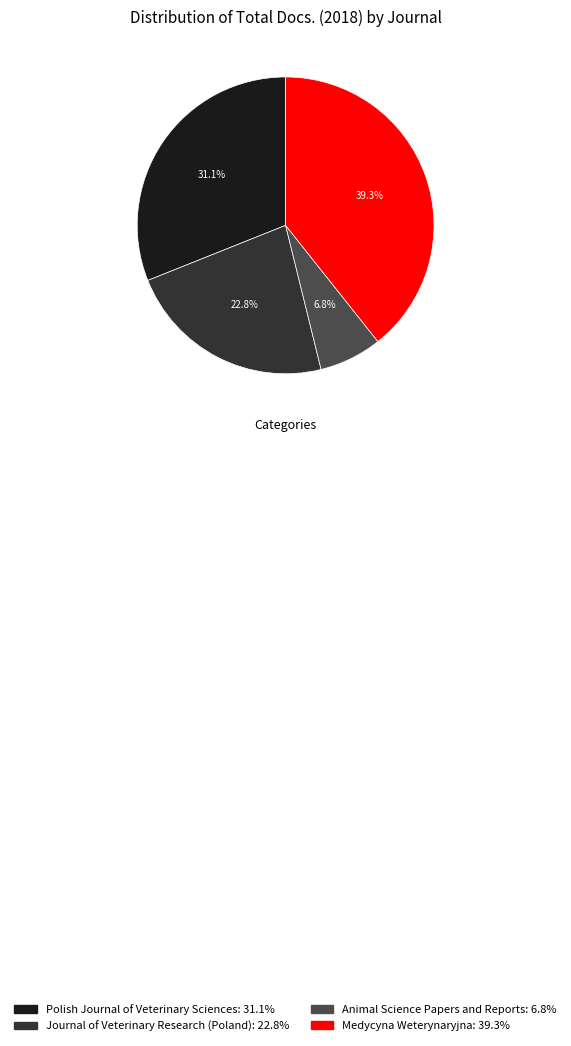

True or false: Medycyna Weterynaryjna accounts for 39% of the total.

True